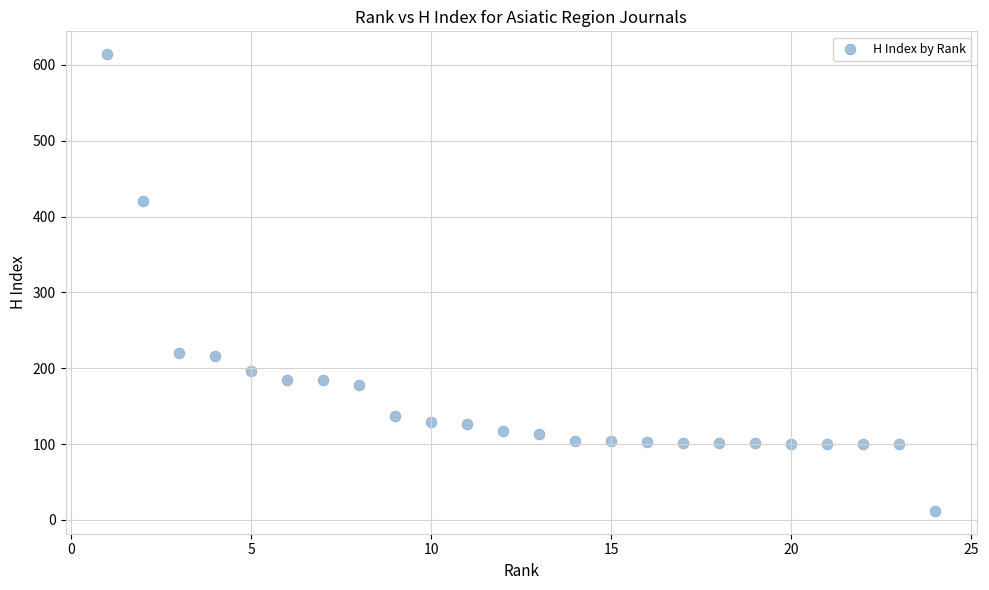

What is the range of Y values (max minus min)?

602